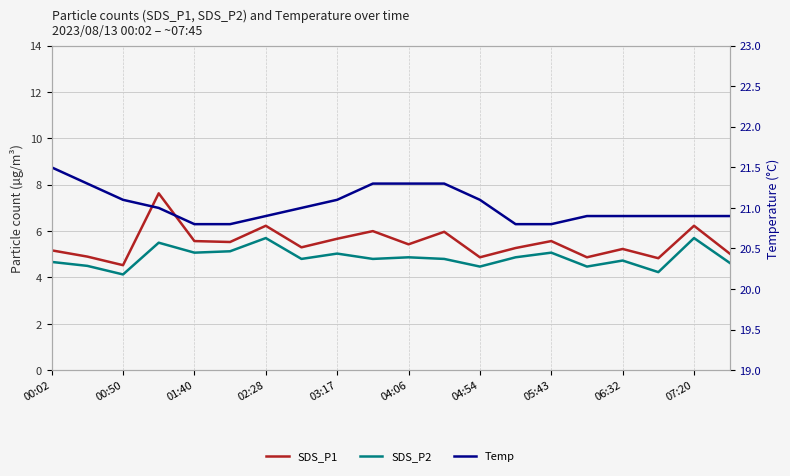

At which category does the chart reach its peak across all series?

00:02